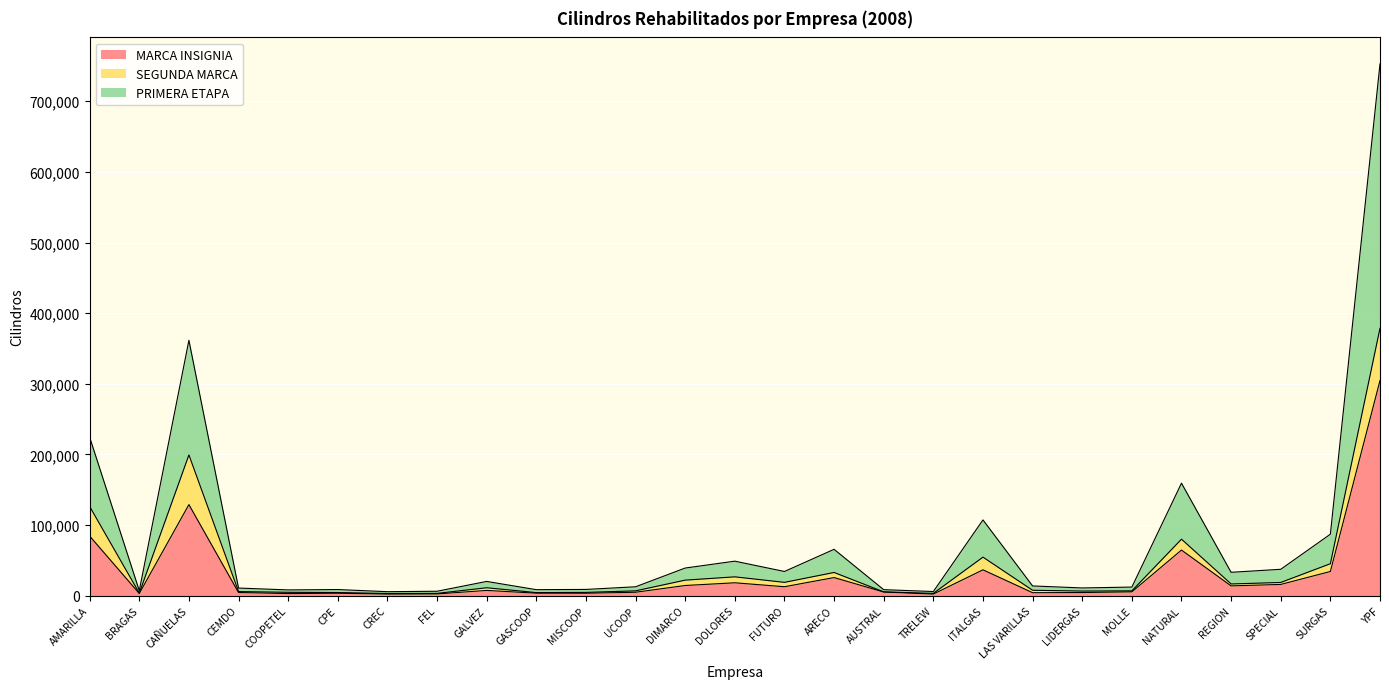

At which category is the sum across all series the highest?

YPF